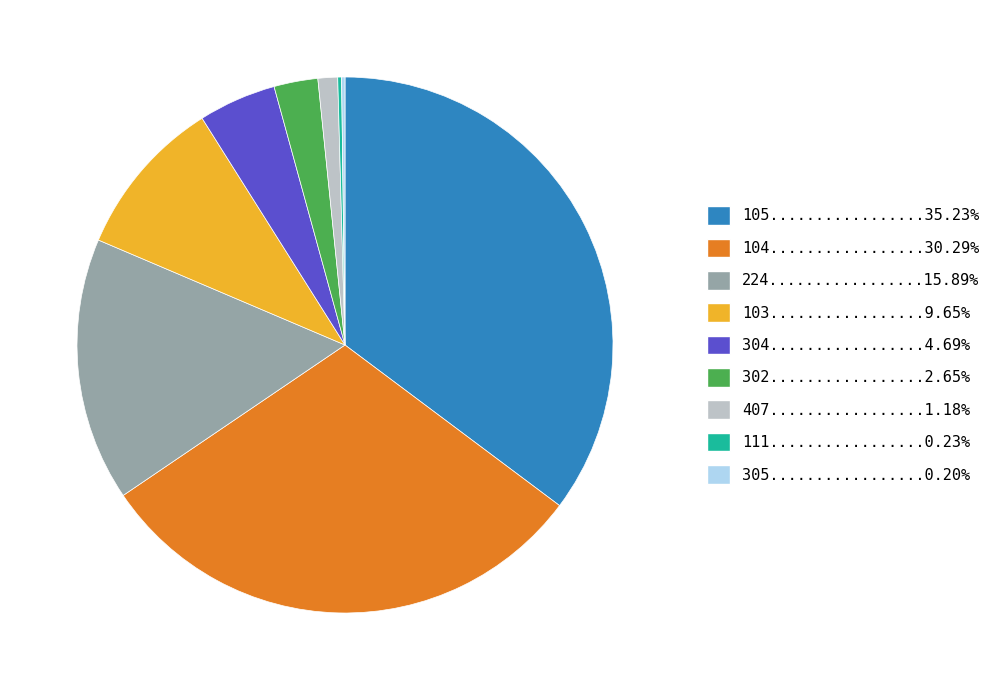

Does any single category account for the majority?

No